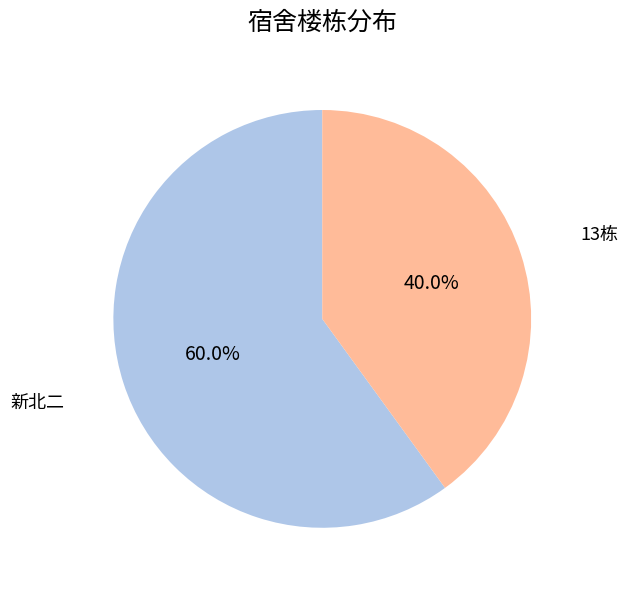

Which category has the smallest portion of the pie?

13栋